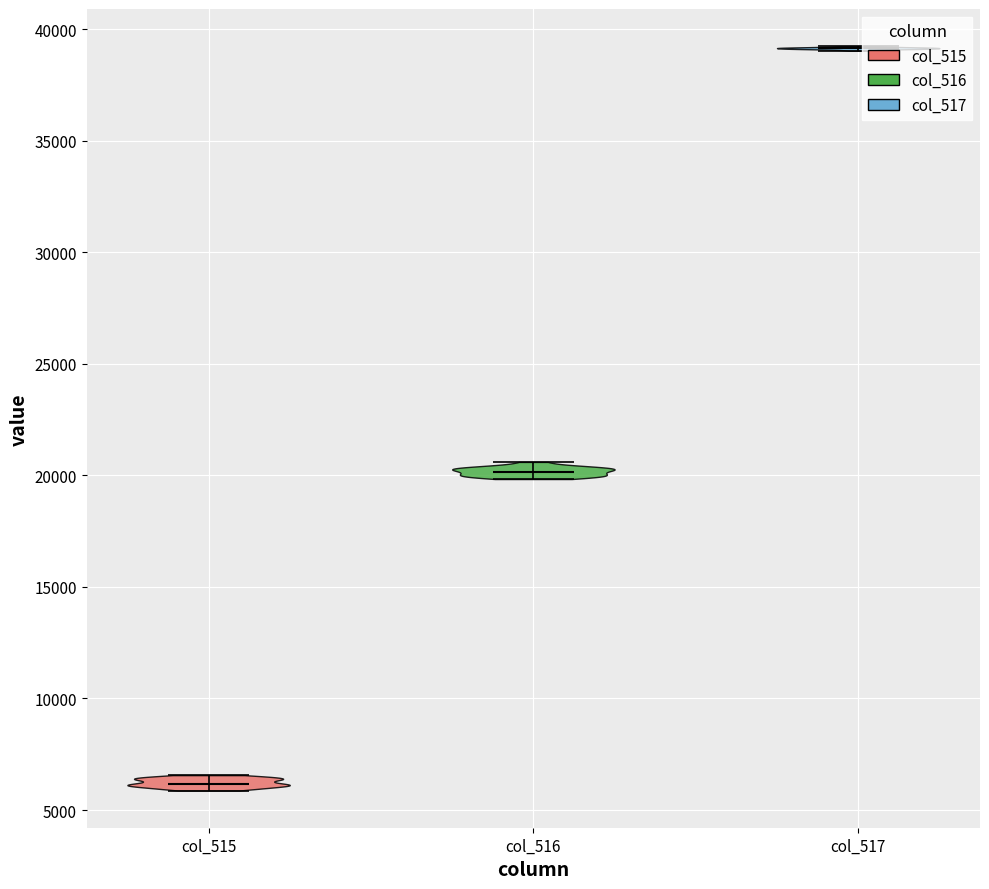

What is the lowest point the violin for col_517 reaches on the y-axis? The values are not printed on the chart, so give them approximately, as read against the axis.

39000